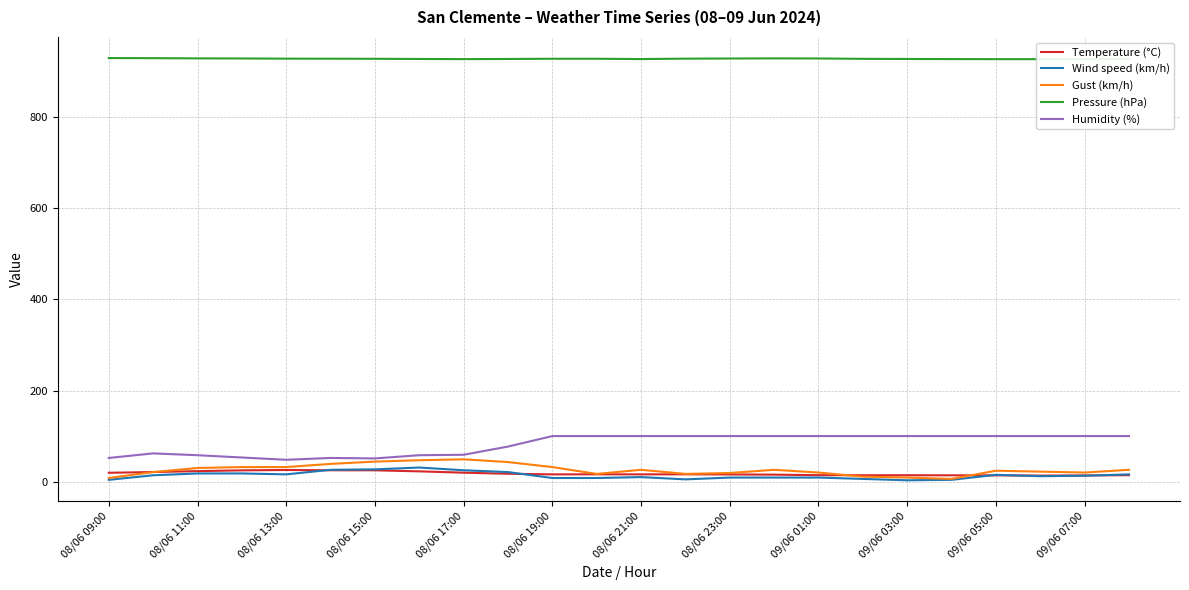

What is the highest value of the Gust (km/h) series?

49.0